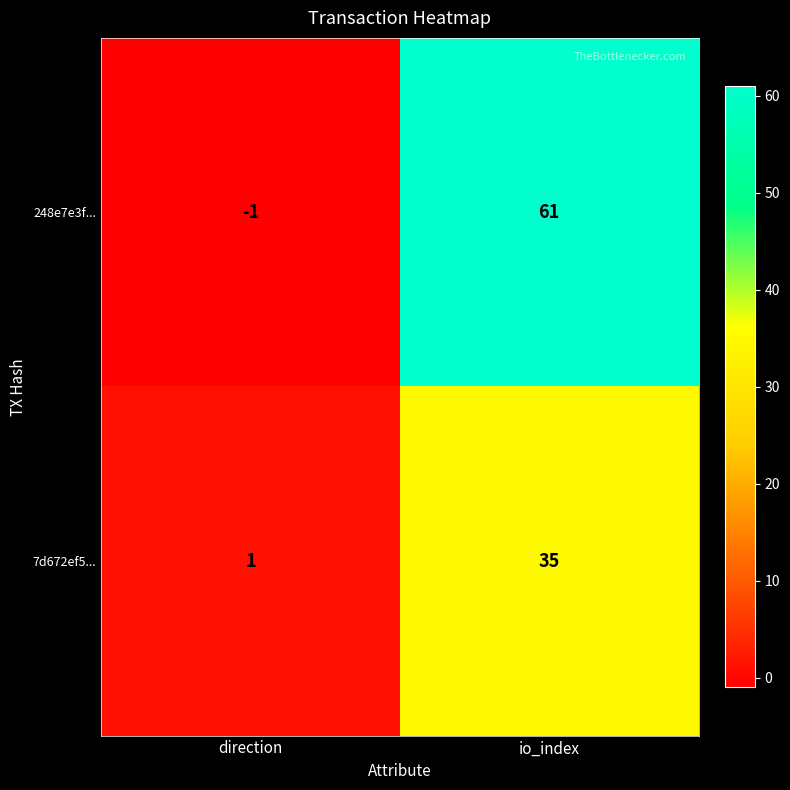

What is the sum of all 248e7e3f... values?

60